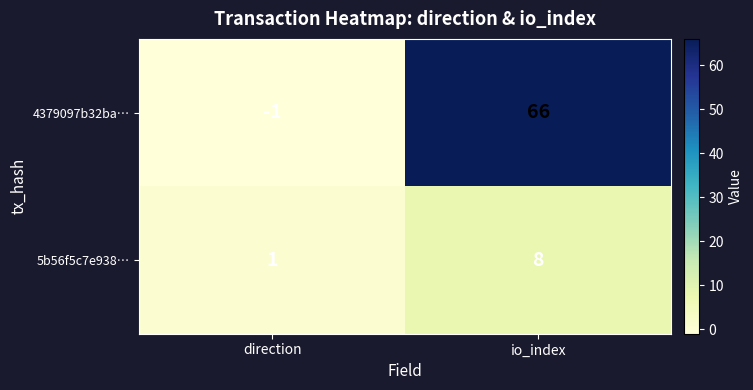

At which label is 4379097b32ba… closest to 32?

direction